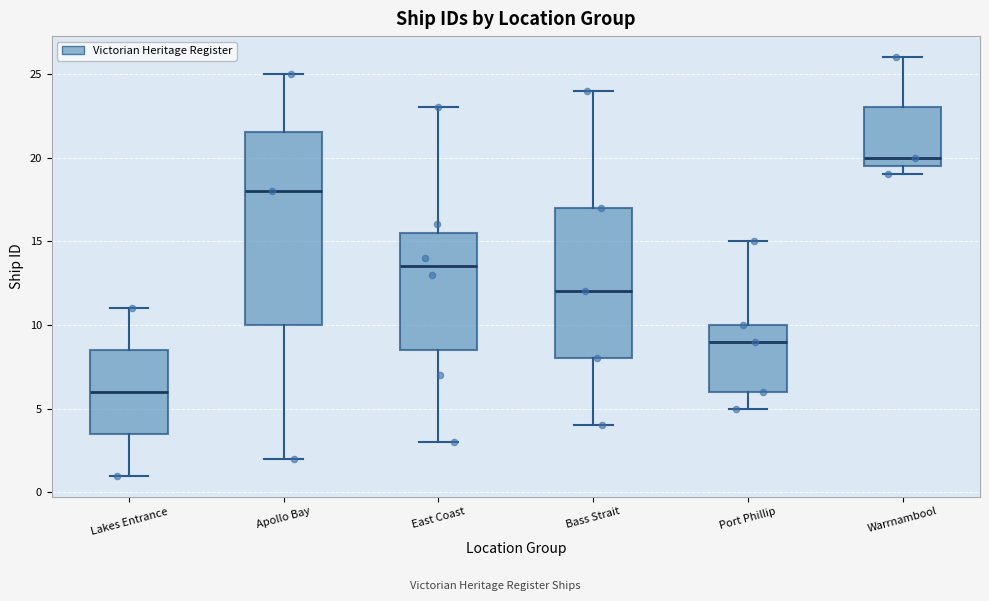

Where is the lower edge of the box for Port Phillip on the y-axis? The values are not printed on the chart, so give them approximately, as read against the axis.

6.0